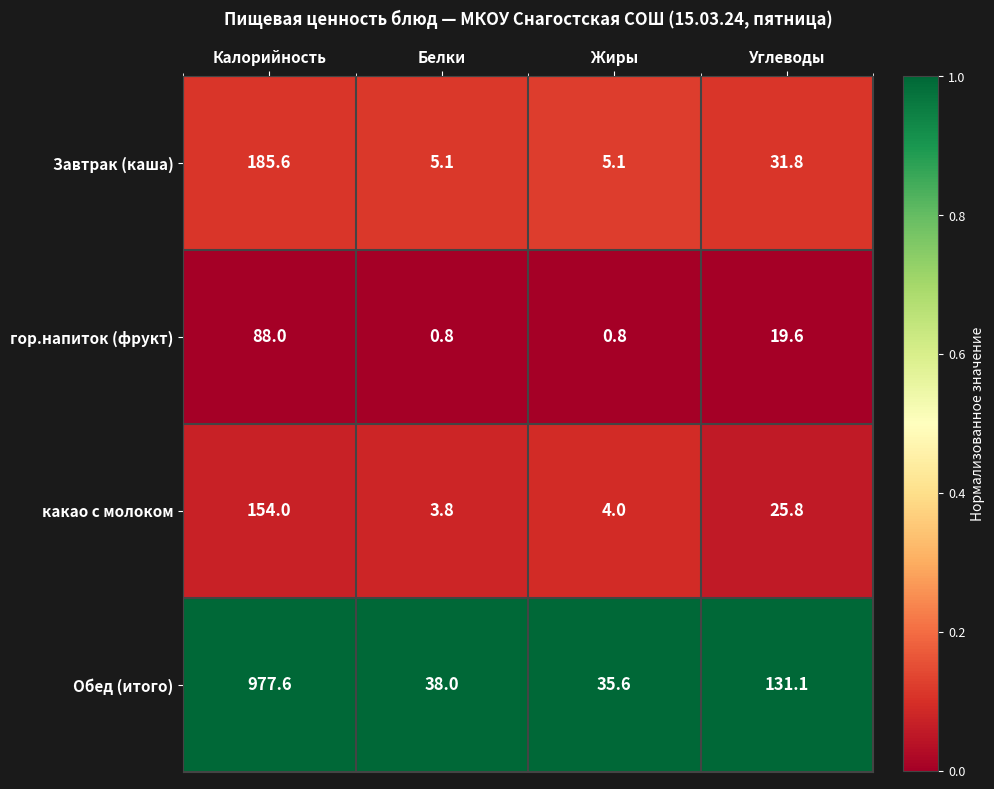

Reading left to right, transcribe all the data shown in this chart.

Завтрак (каша): 185.6	5.1	5.1	31.8
гор.напиток (фрукт): 88.0	0.8	0.8	19.6
какао с молоком: 154.0	3.8	4.0	25.8
Обед (итого): 977.6	38.0	35.6	131.1